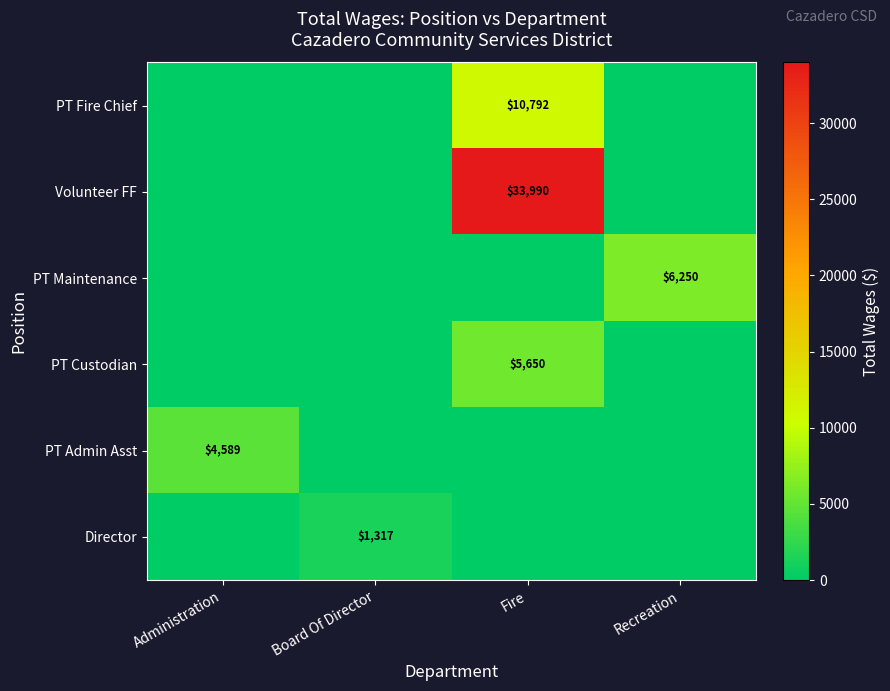

The value of PT Custodian at Fire is 2895. True or false?

False